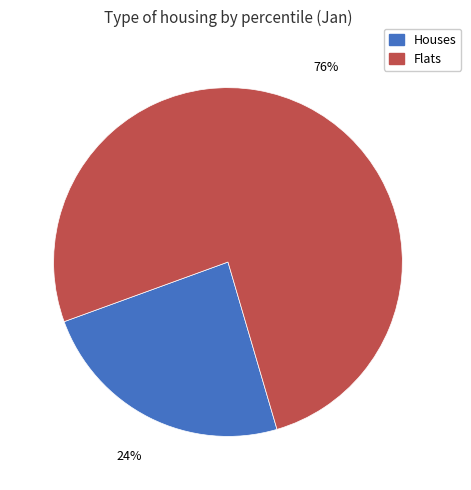

Do Flats and Houses together represent more than half of the pie?

Yes